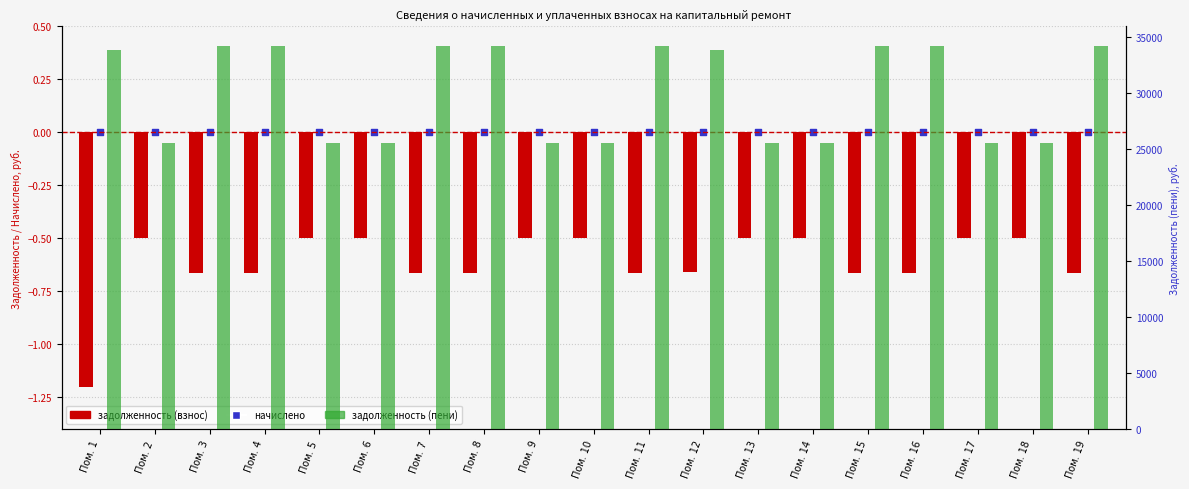

Which series has the largest Y range (max minus min)?

задолженность (пени)